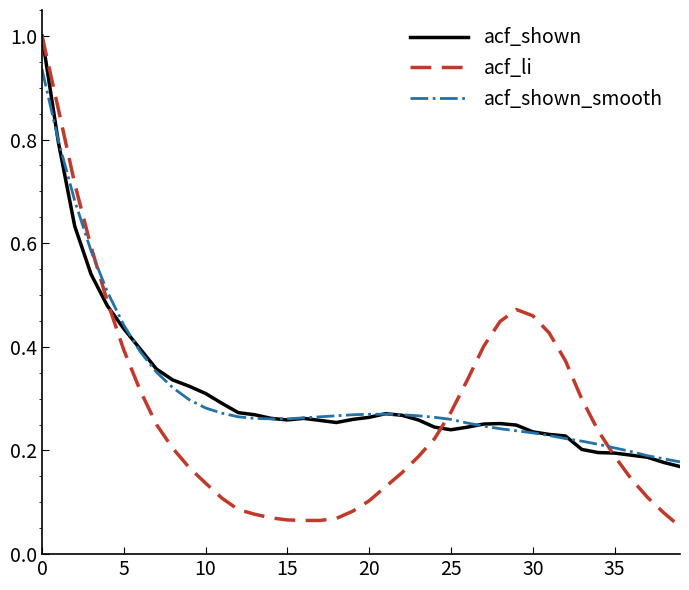

Which series has the largest range (max minus min)?

acf_li